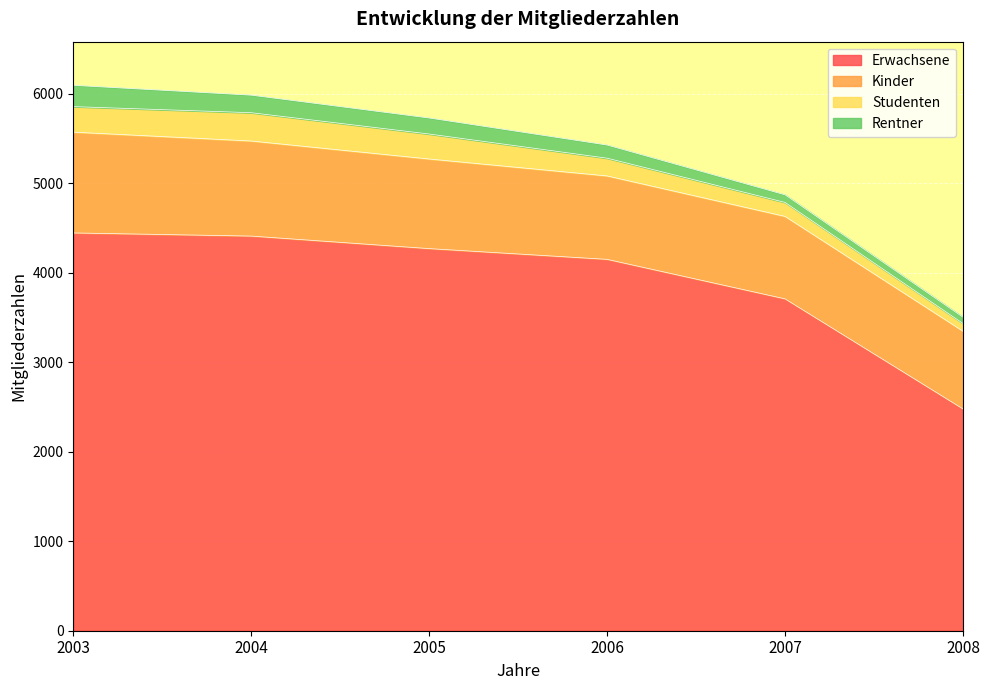

In Studenten, how many points are higher than both neighbors (excluding endpoints)?

1